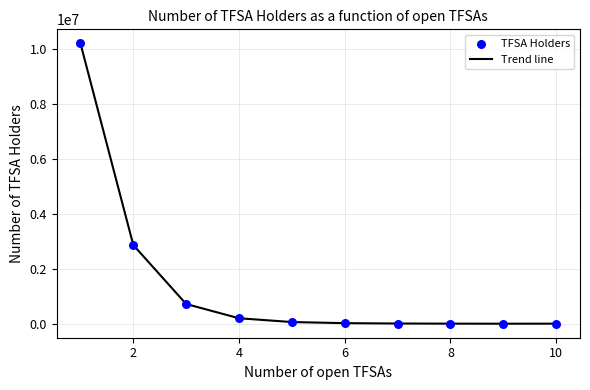

What is the maximum value shown in the chart?

10205550